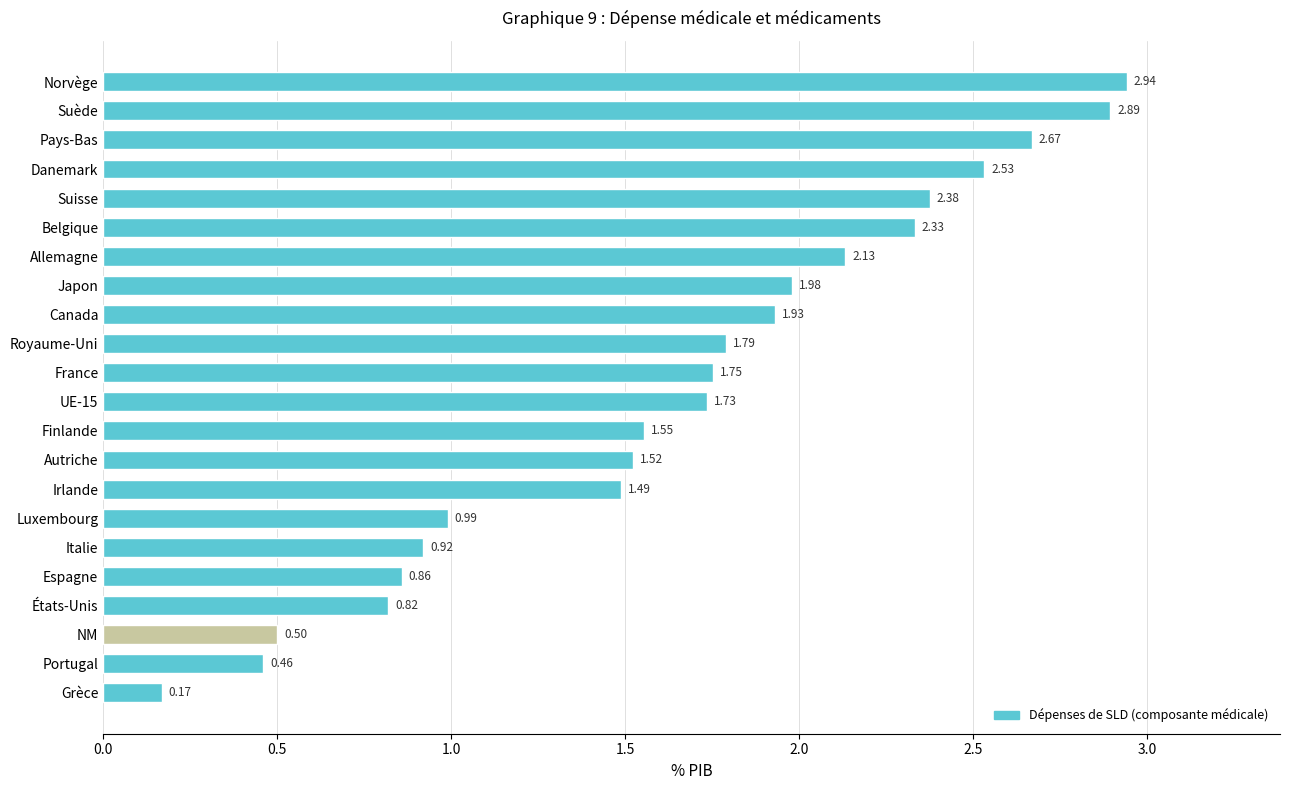

Between Norvège and Canada, which is larger?

Norvège